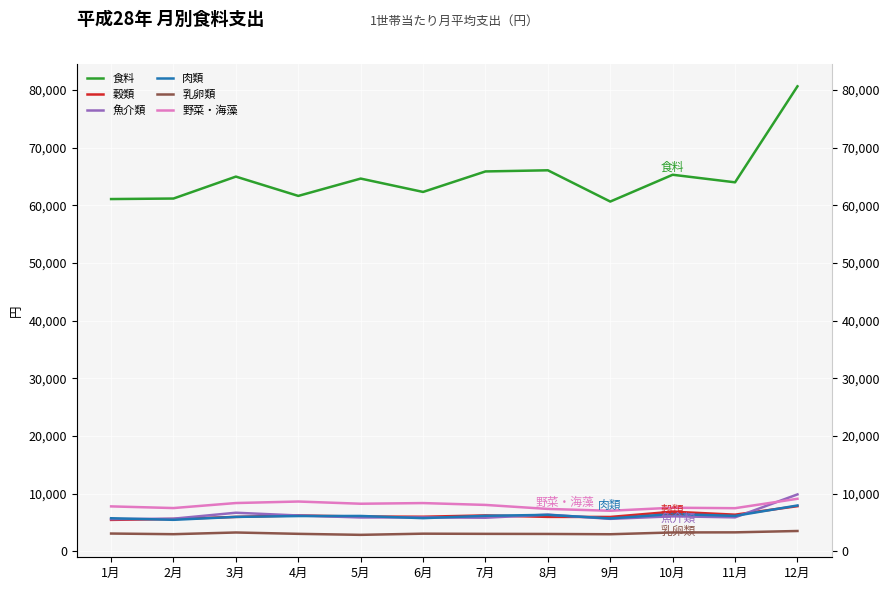

At which category does the chart reach its minimum across all series?

5月